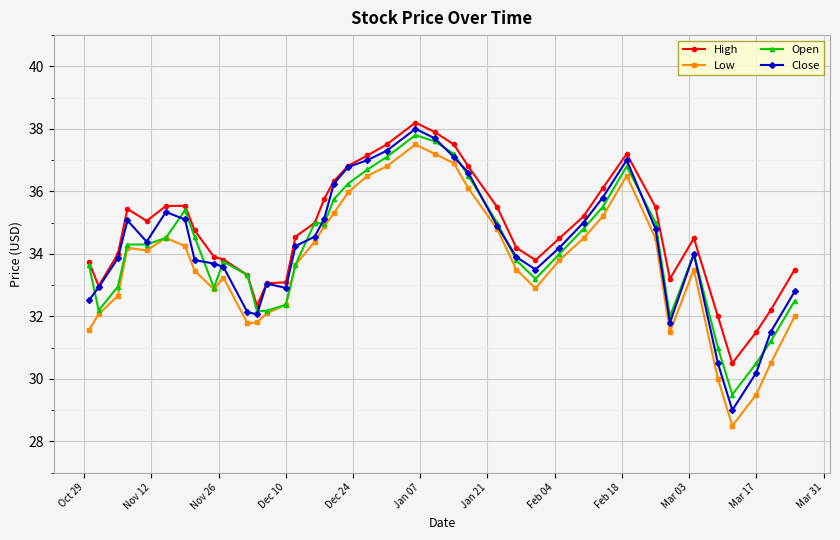

True or false: Low and High intersect in this chart.

False